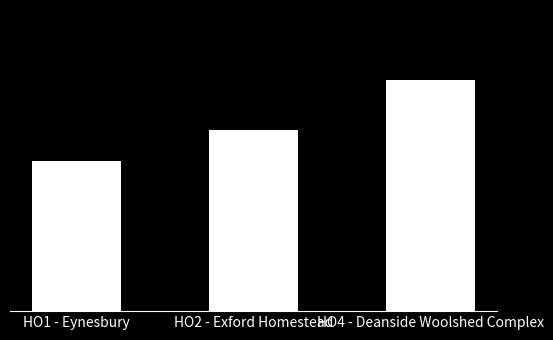

Does the chart contain any negative values?

No